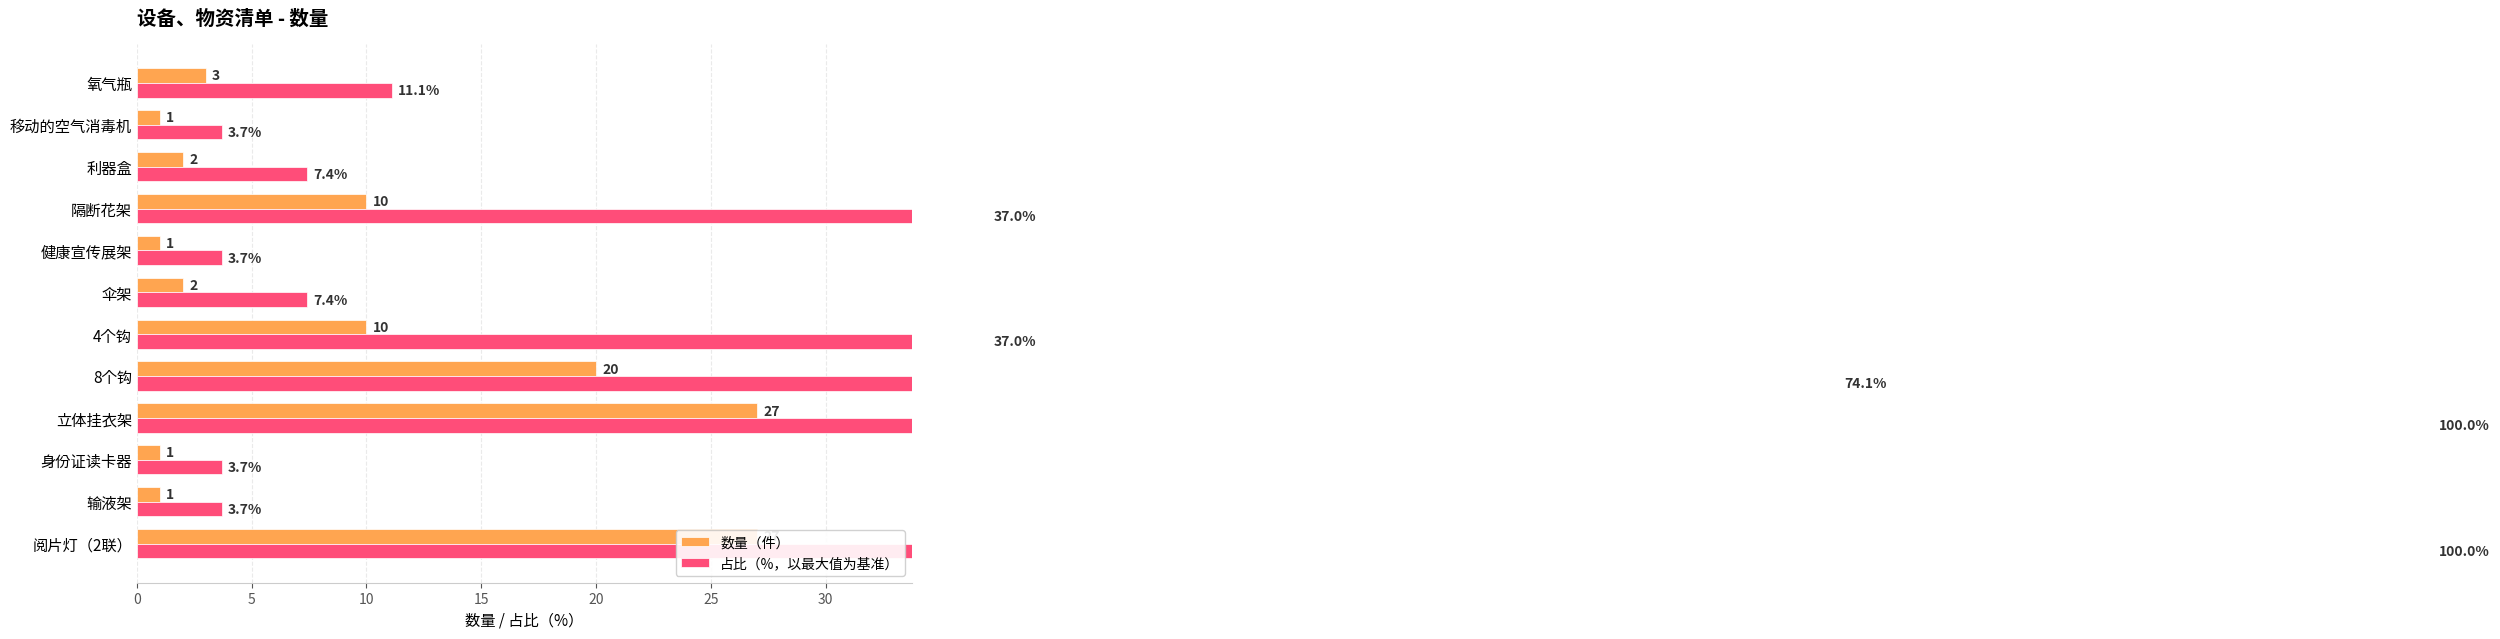

What is the sum of all 占比（%，以最大值为基准） values?

388.9